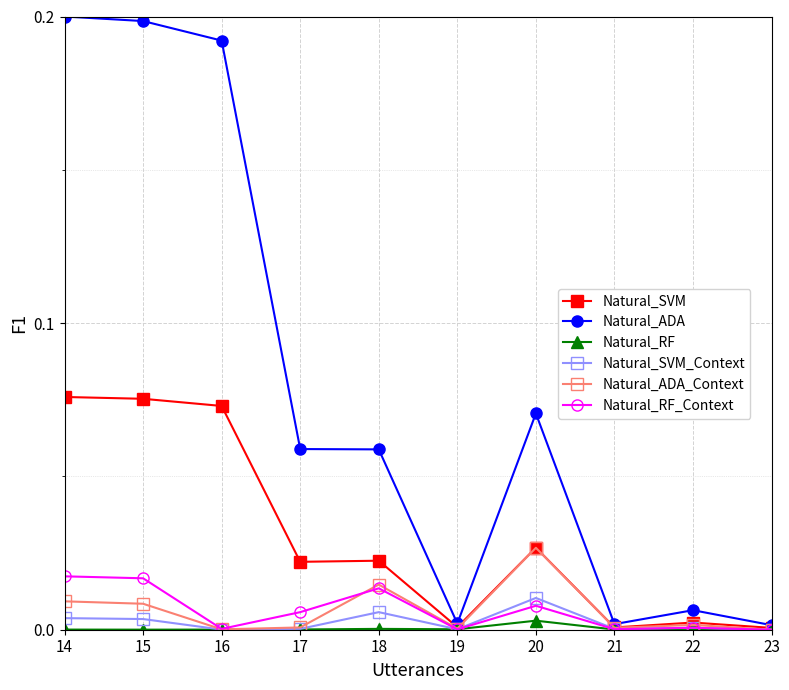

Is it true that Natural_SVM equals 0.0 at 19?

True